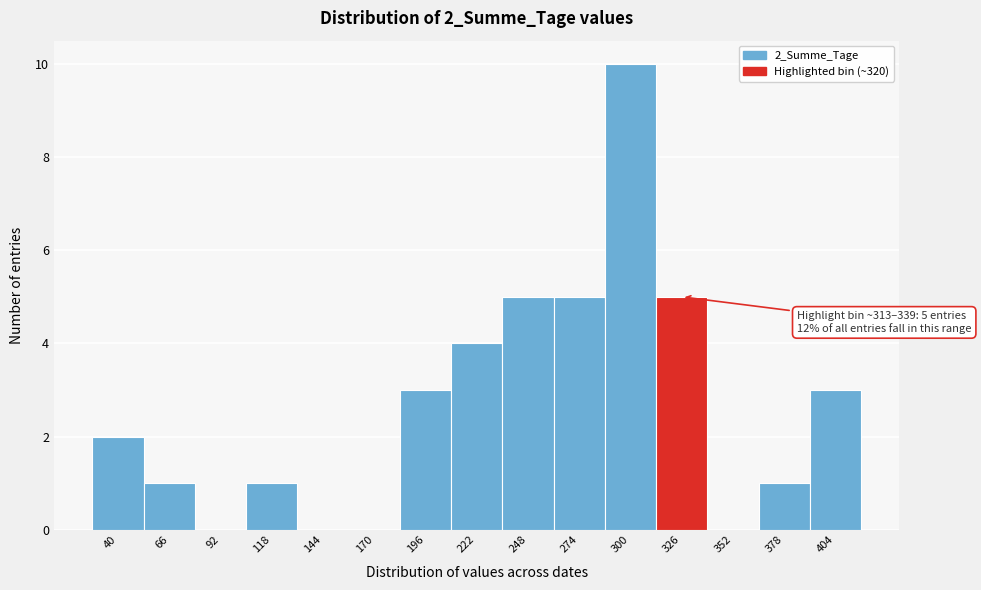

Over which range of the x-axis is the bar tallest?

287 to 313